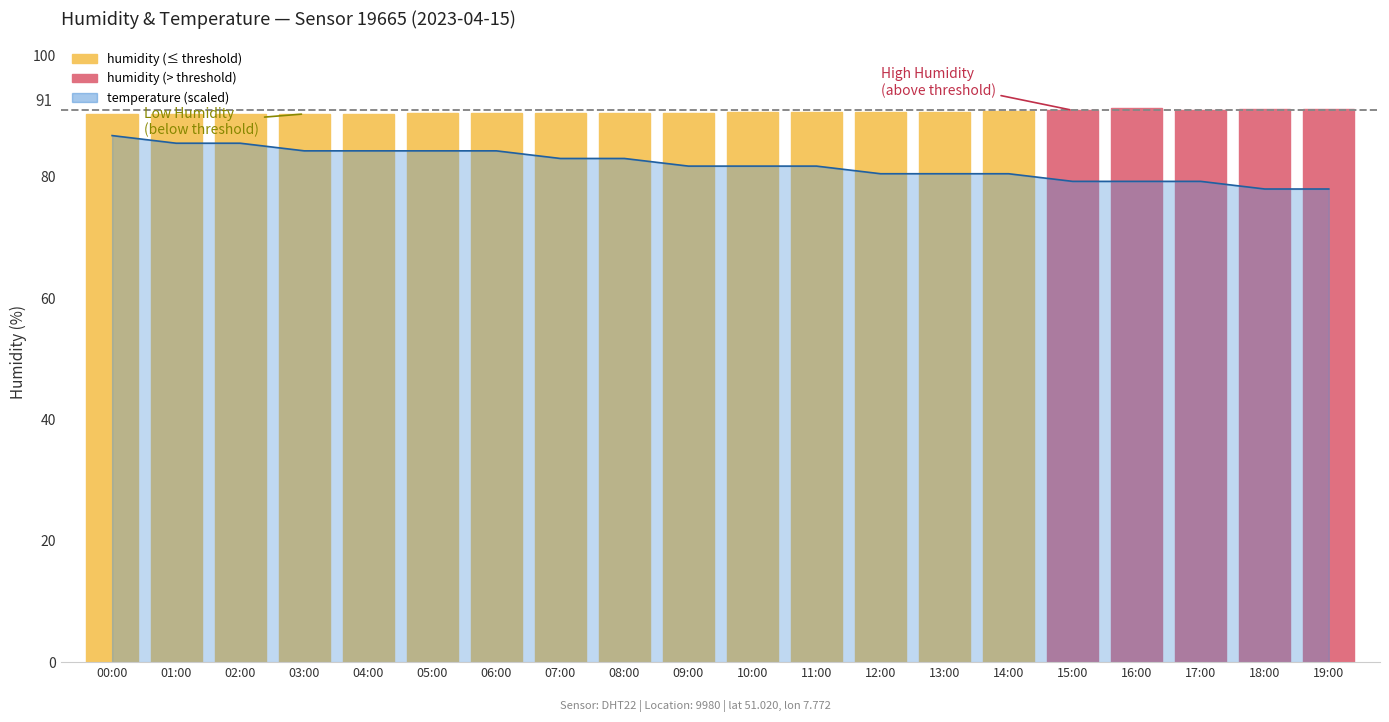

Reading right to left, transcribe all the data shown in this chart.

91.2	91.2	91.1	91.4	91.0	90.9	90.8	90.8	90.7	90.7	90.6	90.6	90.5	90.6	90.5	90.4	90.4	90.4	90.4	90.4